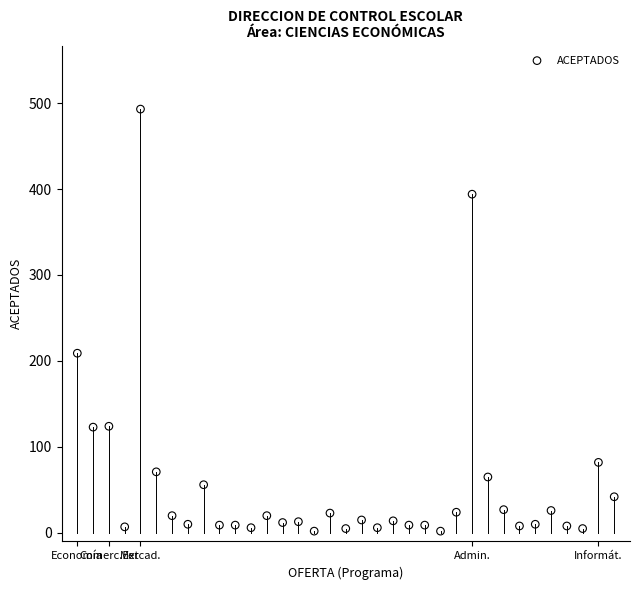

What is the range of Y values (max minus min)?

491